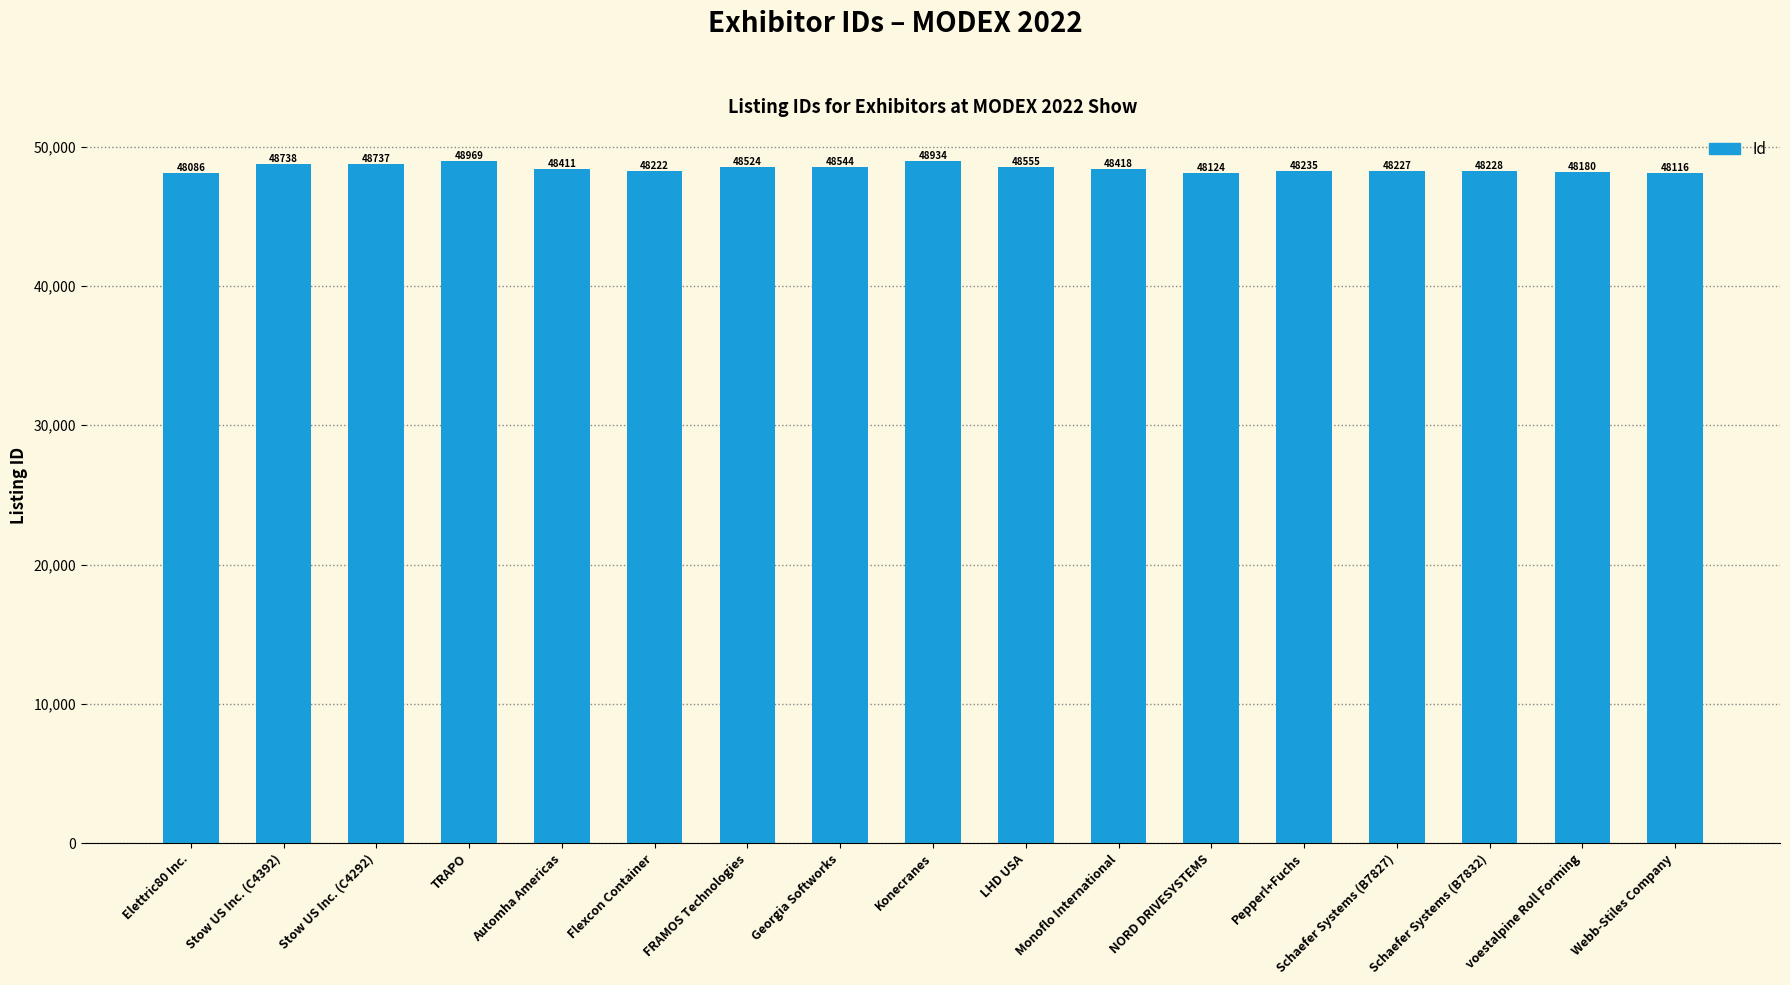

What is the difference between the second highest and second lowest values?

818